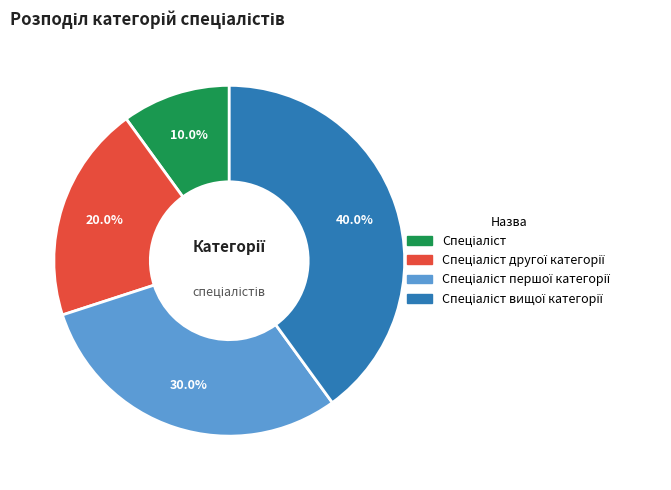

Count the number of slices in the pie.

4